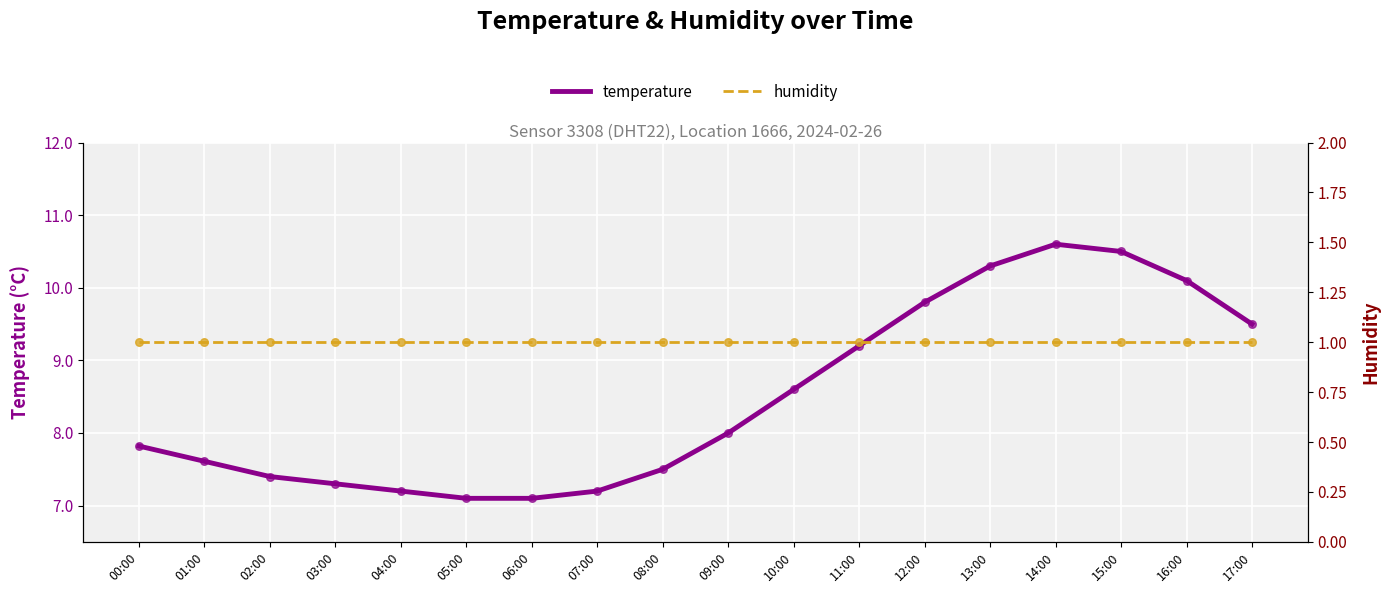

At which category is the sum across all series the highest?

14:00